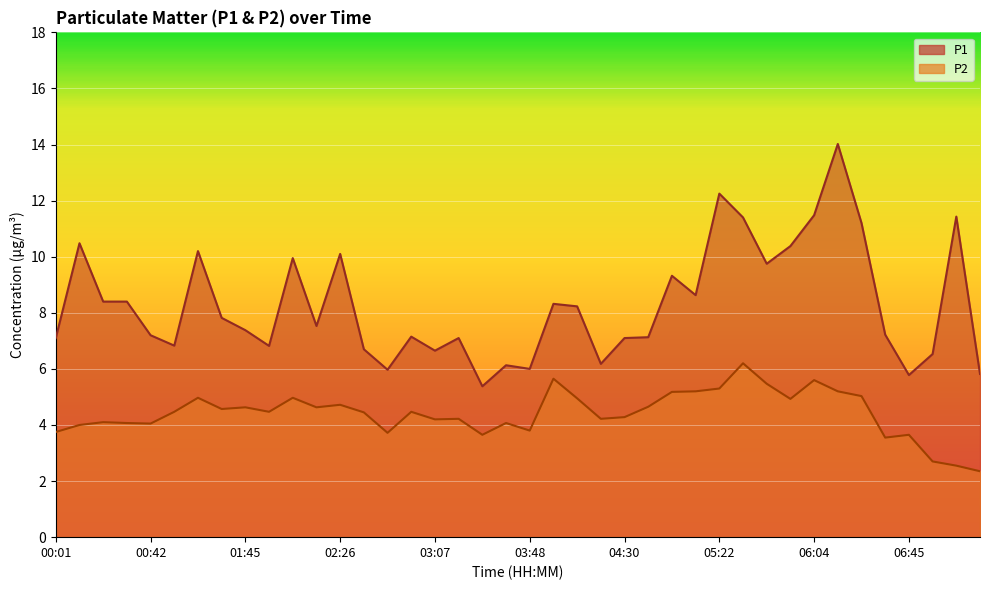

What is the smallest value displayed?

2.4